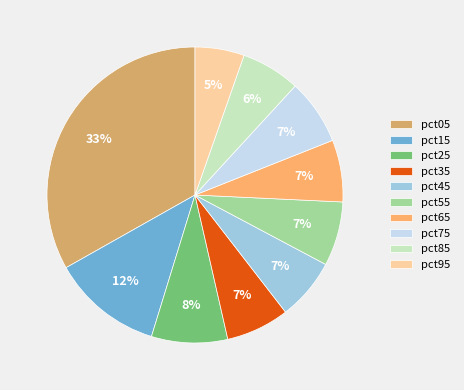

True or false: pct95 accounts for 5% of the total.

True